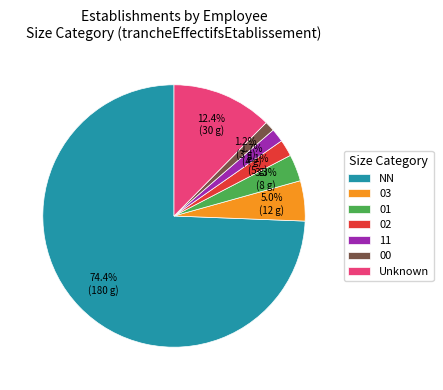

Which slice is the largest?

NN